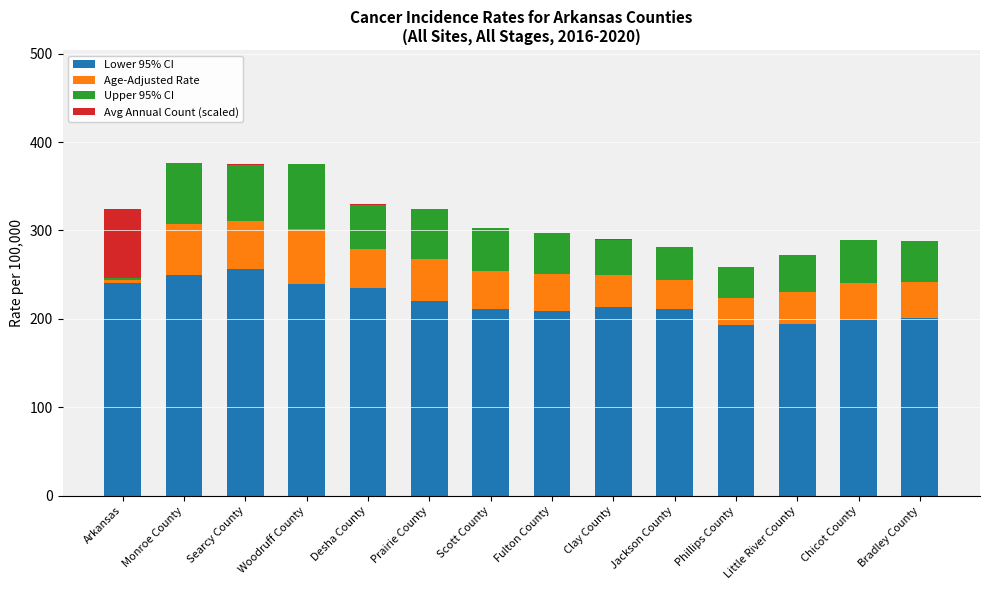

The Lower 95% CI series shows 374.1 at Desha County. True or false?

False